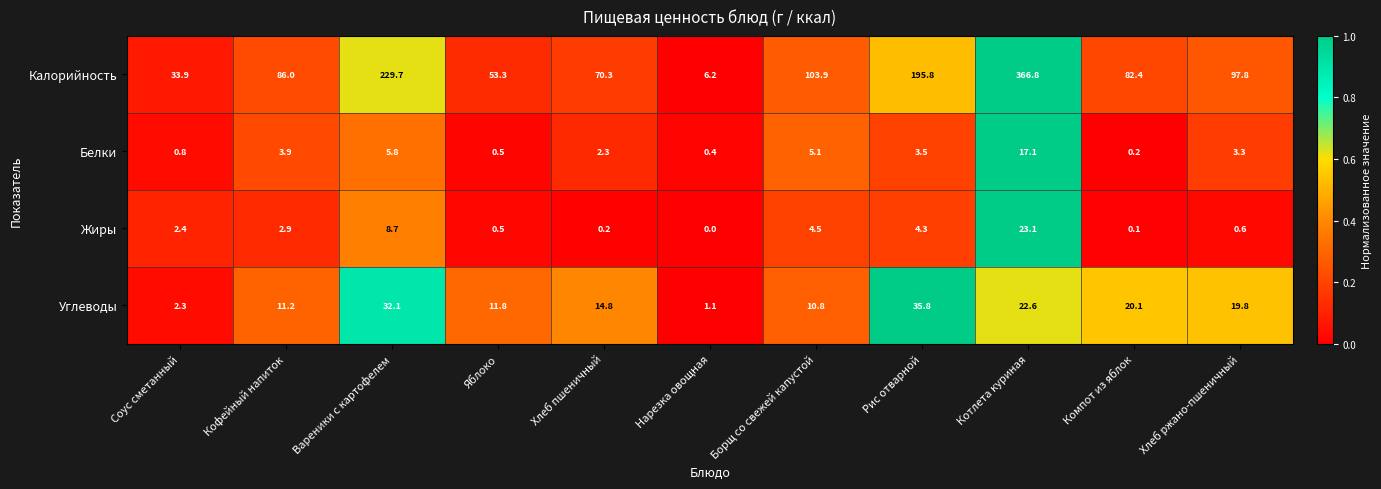

Which category has the highest value across all series?

Котлета куриная